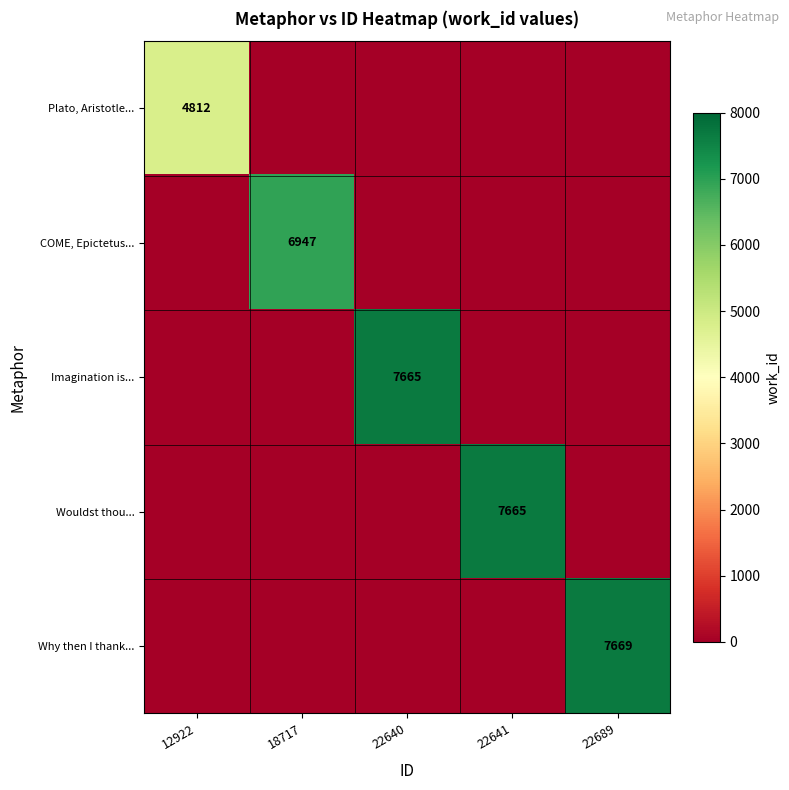

What is the greatest value displayed?

7669